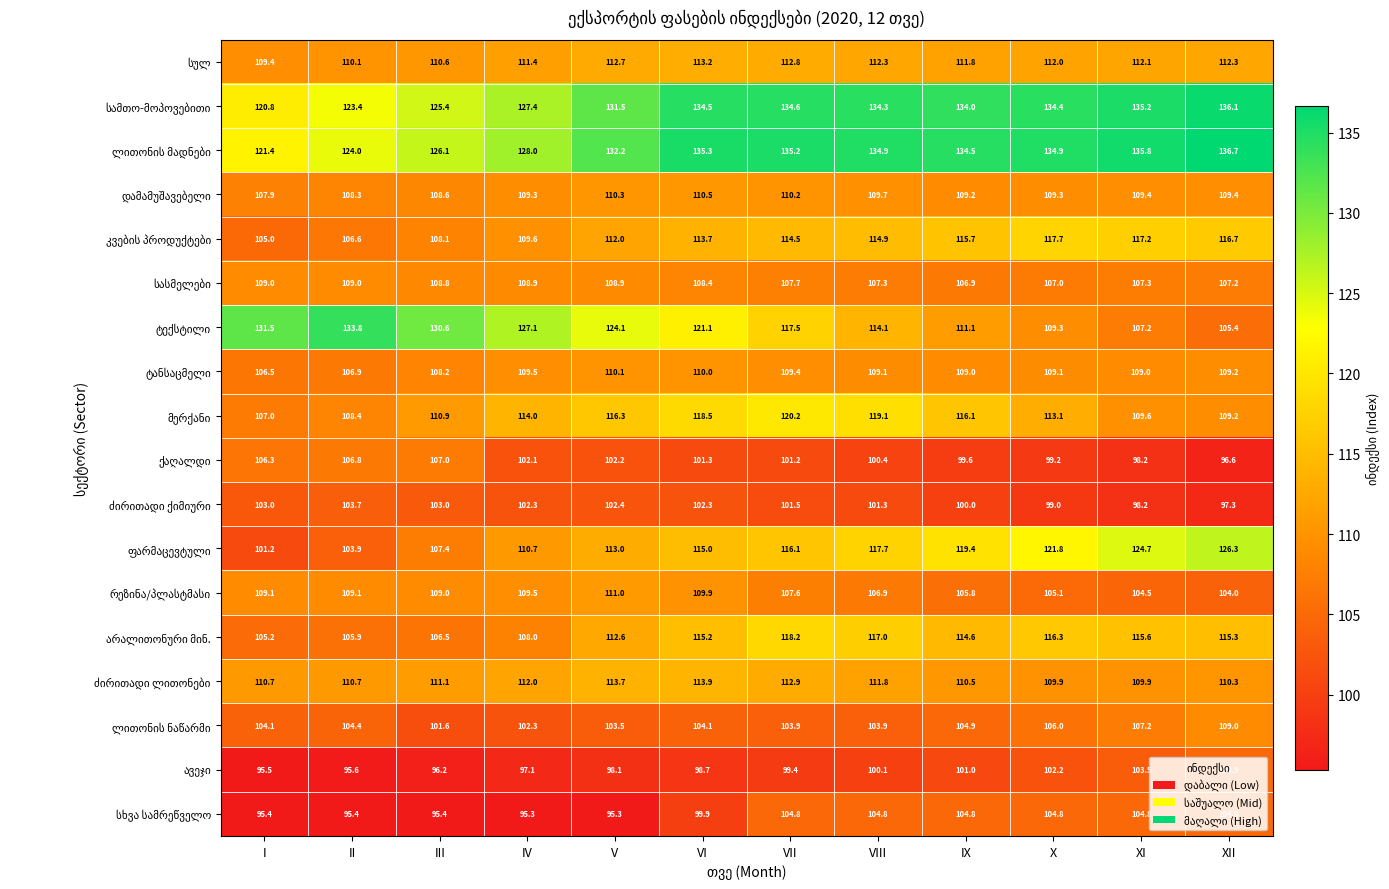

What is the minimum value shown in the chart?

95.3